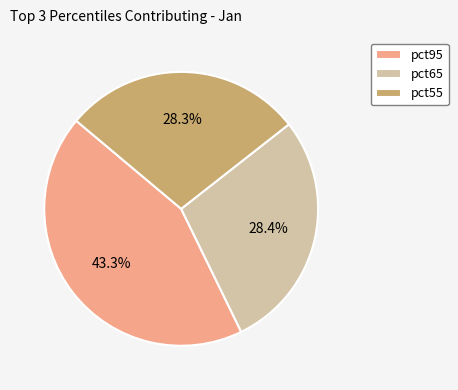

To the nearest percent, what percentage of the pie is pct65?

28%